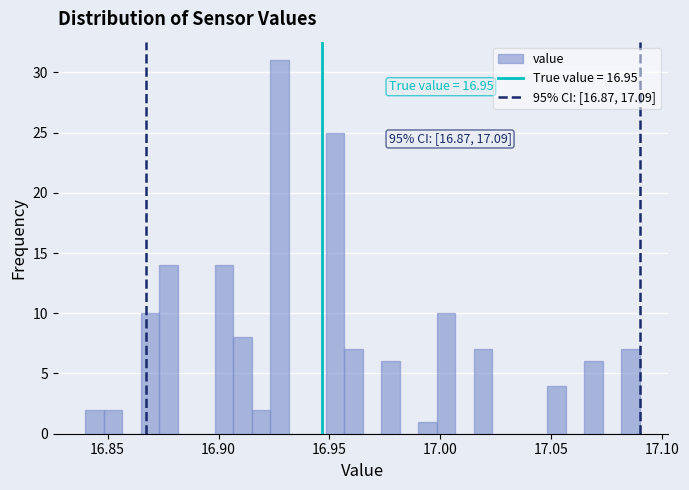

Read against the x-axis, roughly where is the centre of the tallest bar?

16.930